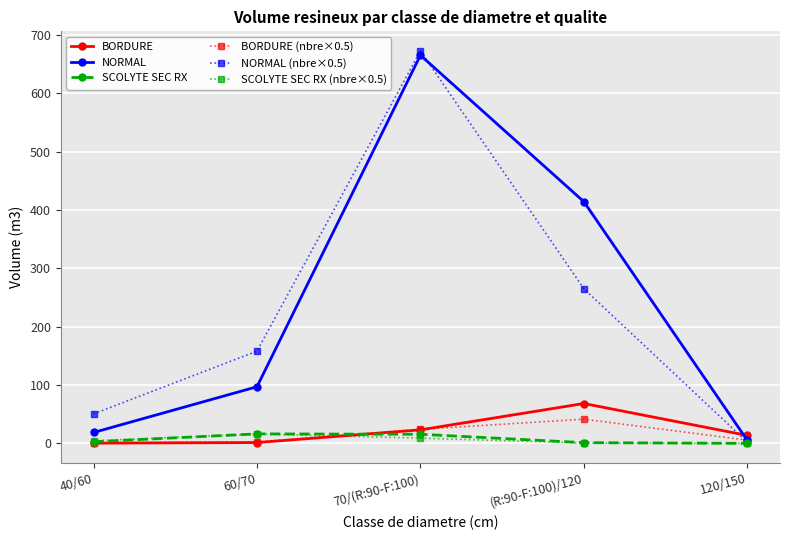

What is the value of the BORDURE point at the 3rd from the left?

23.1